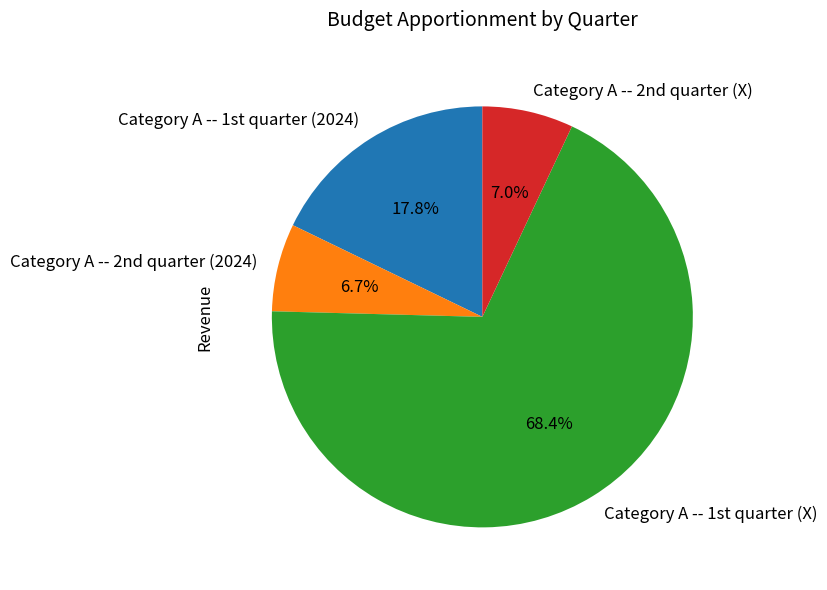

Count the number of slices in the pie.

4